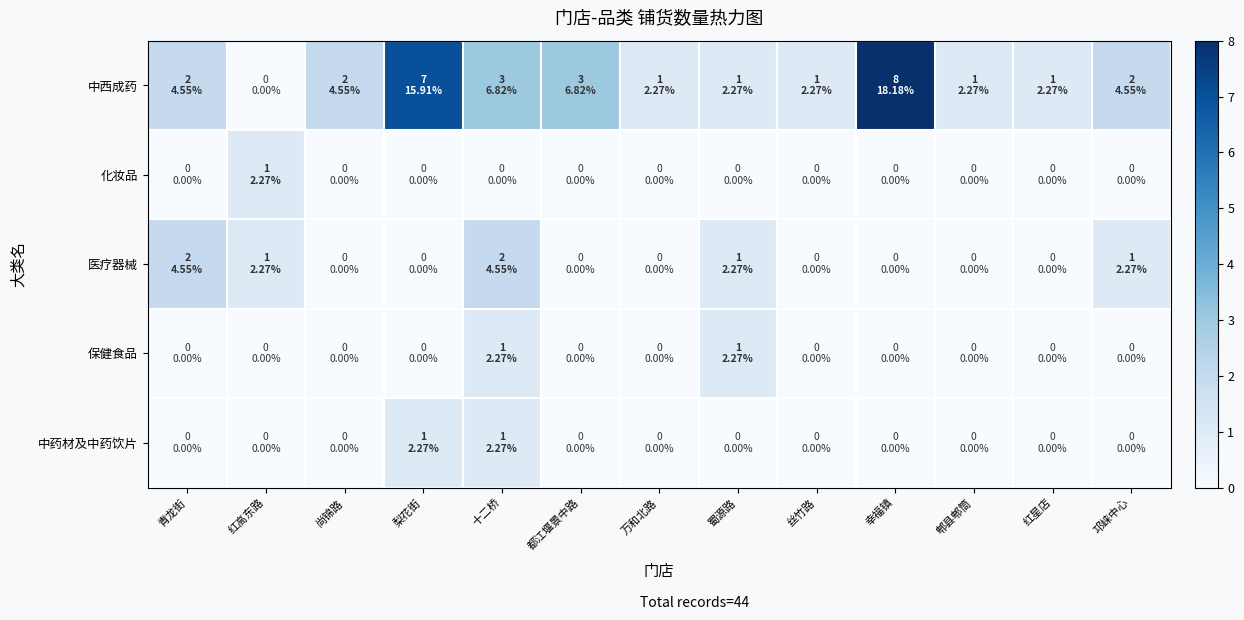

Reading left to right, list all the values displayed in this chart.

中西成药: 青龙街=2	红高东路=0	尚锦路=2	梨花街=7	十二桥=3	都江堰景中路=3	万和北路=1	蜀源路=1	丝竹路=1	幸福镇=8	郫县郫筒=1	红星店=1	邛崃中心=2
化妆品: 青龙街=0	红高东路=1	尚锦路=0	梨花街=0	十二桥=0	都江堰景中路=0	万和北路=0	蜀源路=0	丝竹路=0	幸福镇=0	郫县郫筒=0	红星店=0	邛崃中心=0
医疗器械: 青龙街=2	红高东路=1	尚锦路=0	梨花街=0	十二桥=2	都江堰景中路=0	万和北路=0	蜀源路=1	丝竹路=0	幸福镇=0	郫县郫筒=0	红星店=0	邛崃中心=1
保健食品: 青龙街=0	红高东路=0	尚锦路=0	梨花街=0	十二桥=1	都江堰景中路=0	万和北路=0	蜀源路=1	丝竹路=0	幸福镇=0	郫县郫筒=0	红星店=0	邛崃中心=0
中药材及中药饮片: 青龙街=0	红高东路=0	尚锦路=0	梨花街=1	十二桥=1	都江堰景中路=0	万和北路=0	蜀源路=0	丝竹路=0	幸福镇=0	郫县郫筒=0	红星店=0	邛崃中心=0